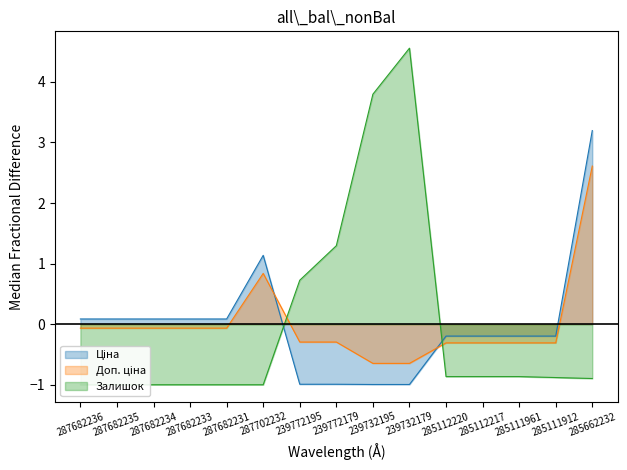

At 285111961, list the series in order from smallest to largest.

Залишок, Доп. ціна, Ціна